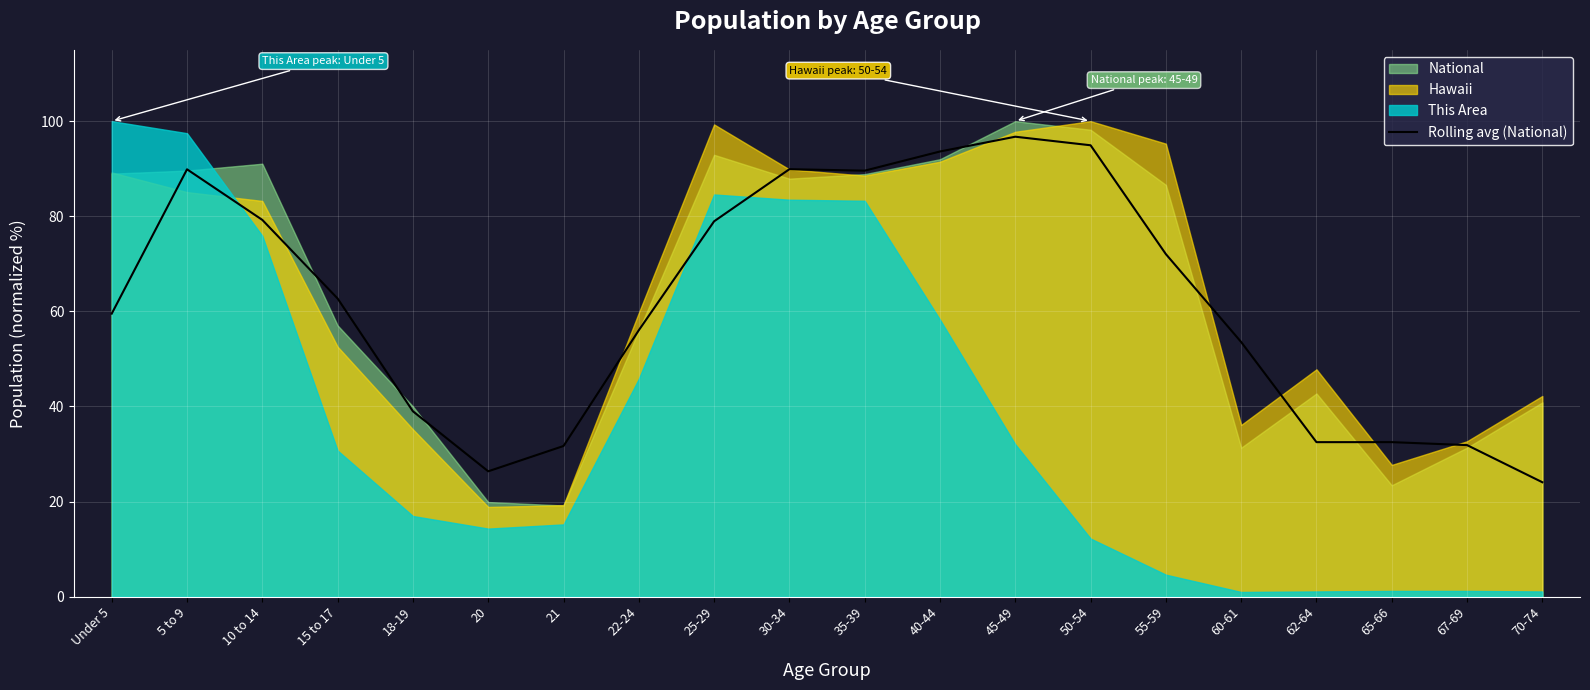

The value at 40-44 is 123.6. True or false?

False